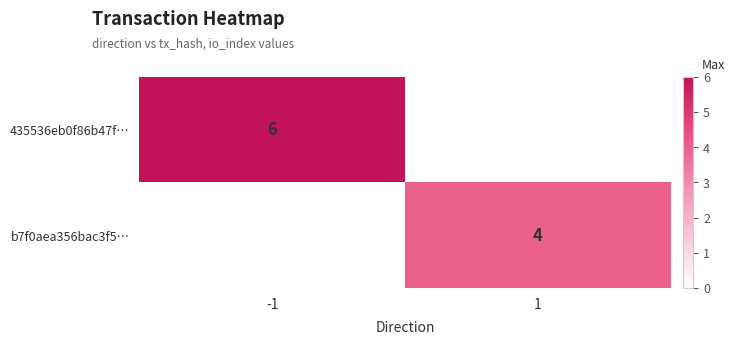

Is it true that b7f0aea356bac3f5… equals 5 at 1?

False